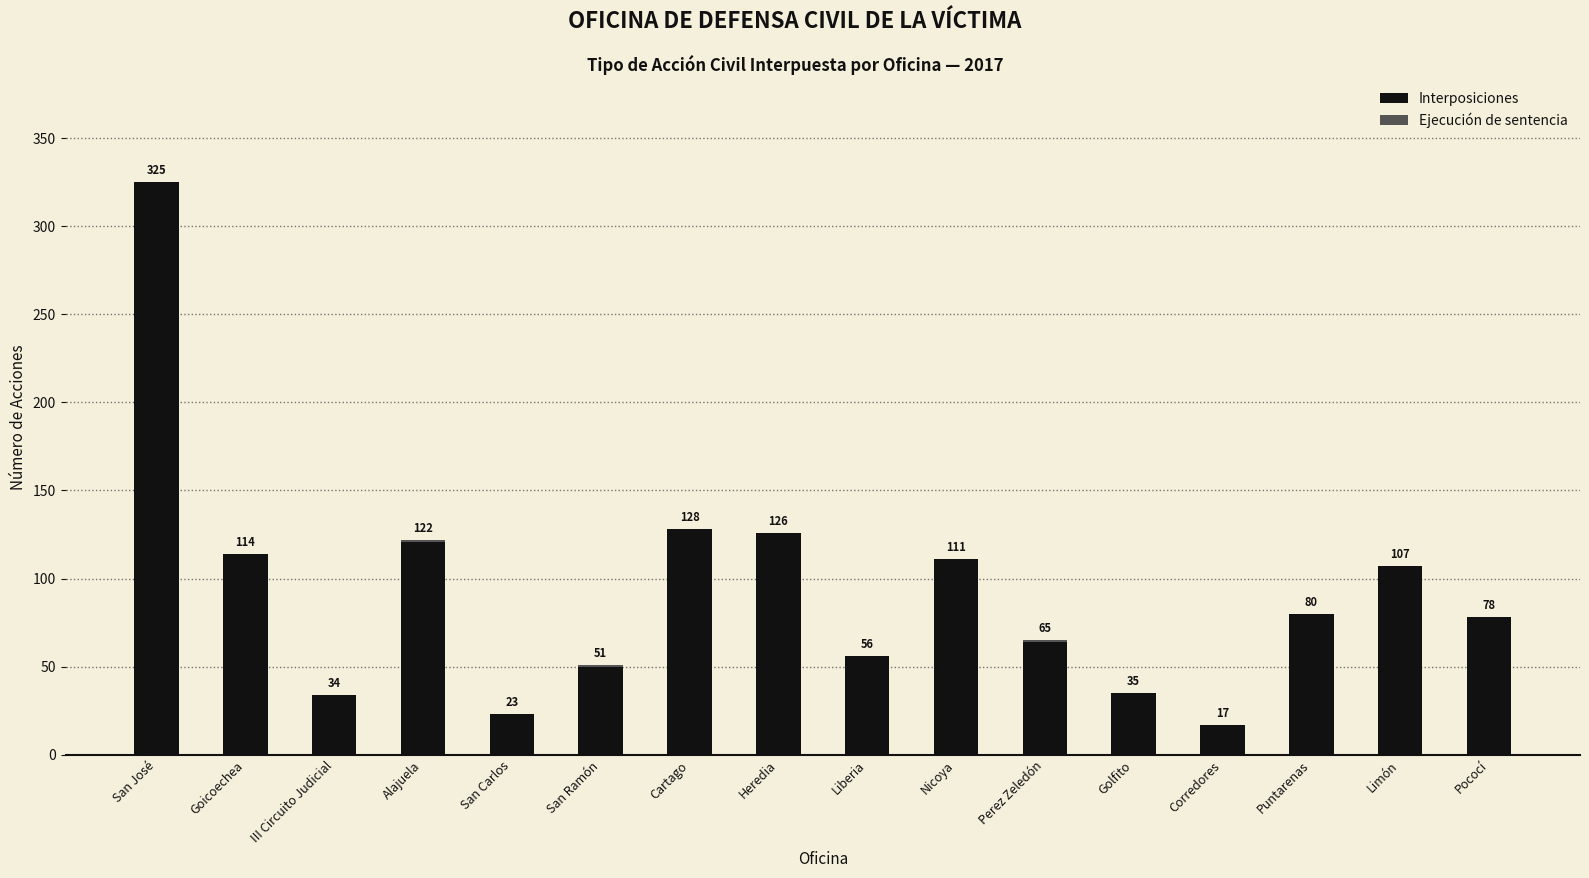

At which label does Interposiciones reach its peak?

San José